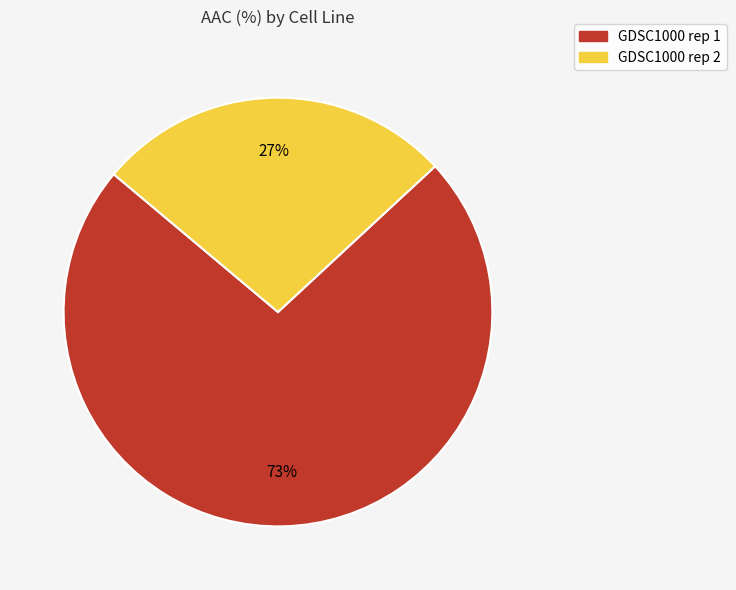

Approximately how many times larger is the value at GDSC1000 rep 2 compared to GDSC1000 rep 1?

0.4